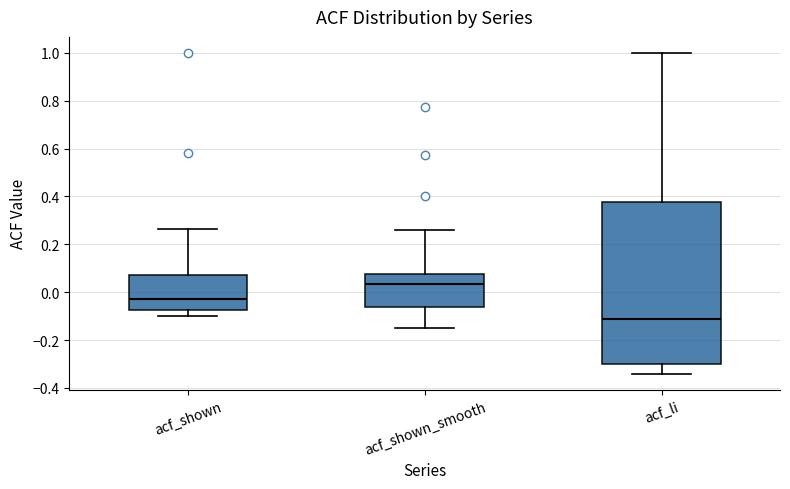

Where does the upper whisker of the box for acf_li end on the y-axis? The values are not printed on the chart, so give them approximately, as read against the axis.

1.00